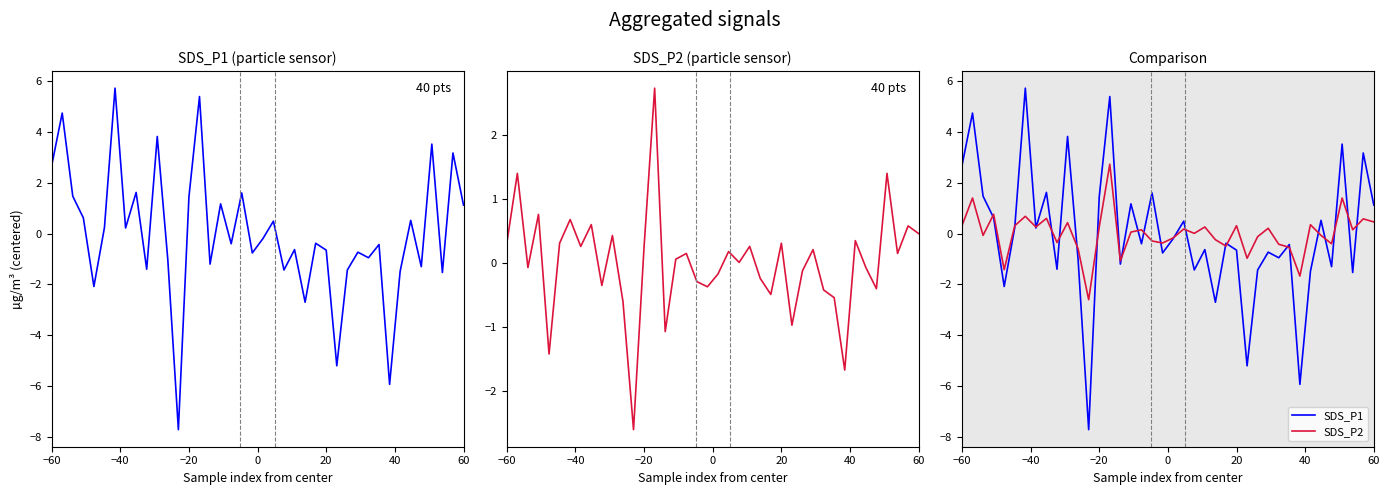

What is the value of the SDS_P1 point at the 17th from the left?

1.2